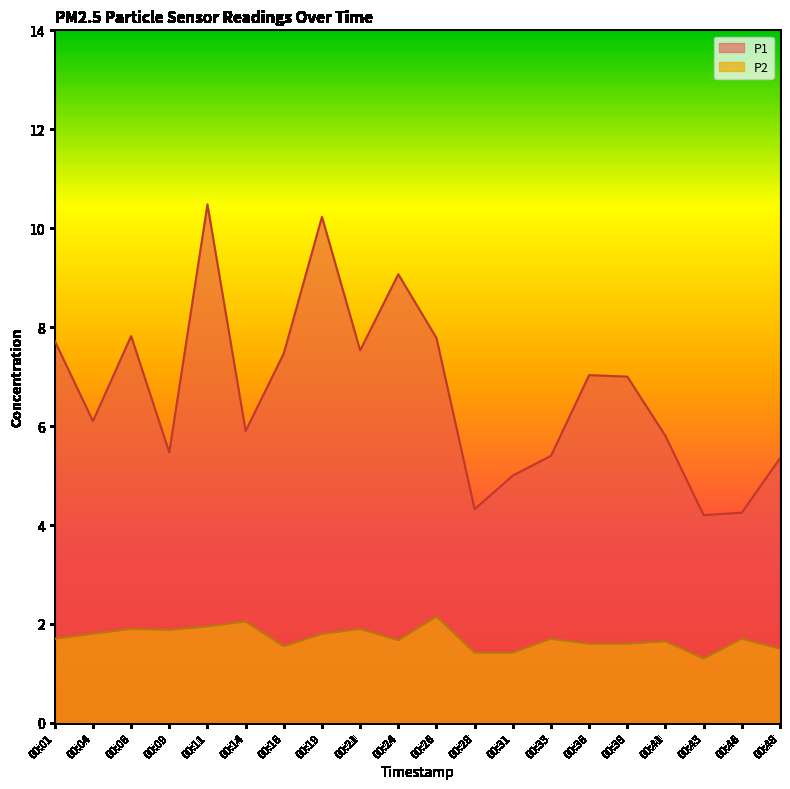

Does the chart have visible grid lines?

No